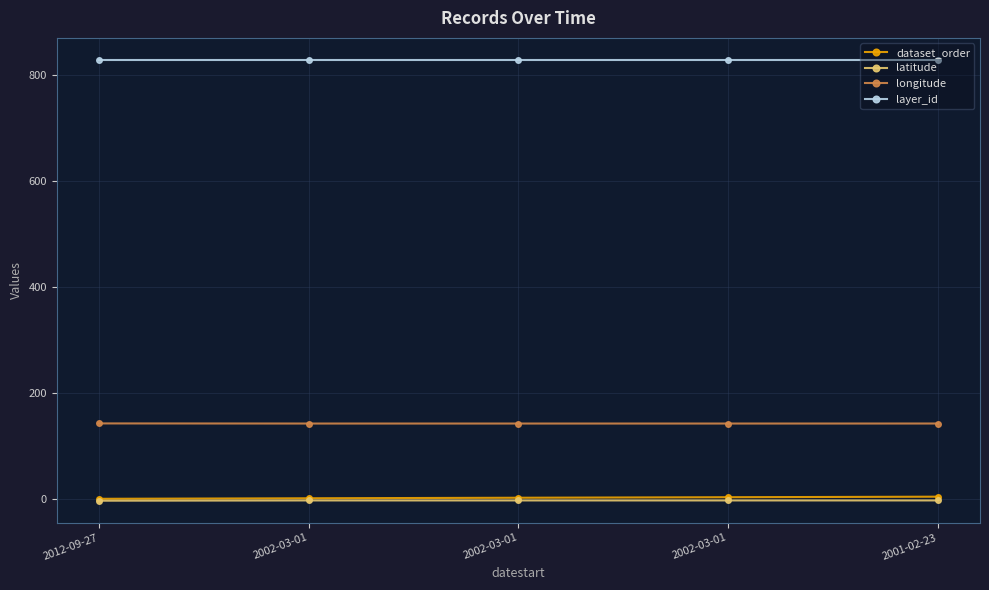

What are all the series names shown in the legend?

dataset_order, latitude, longitude, layer_id